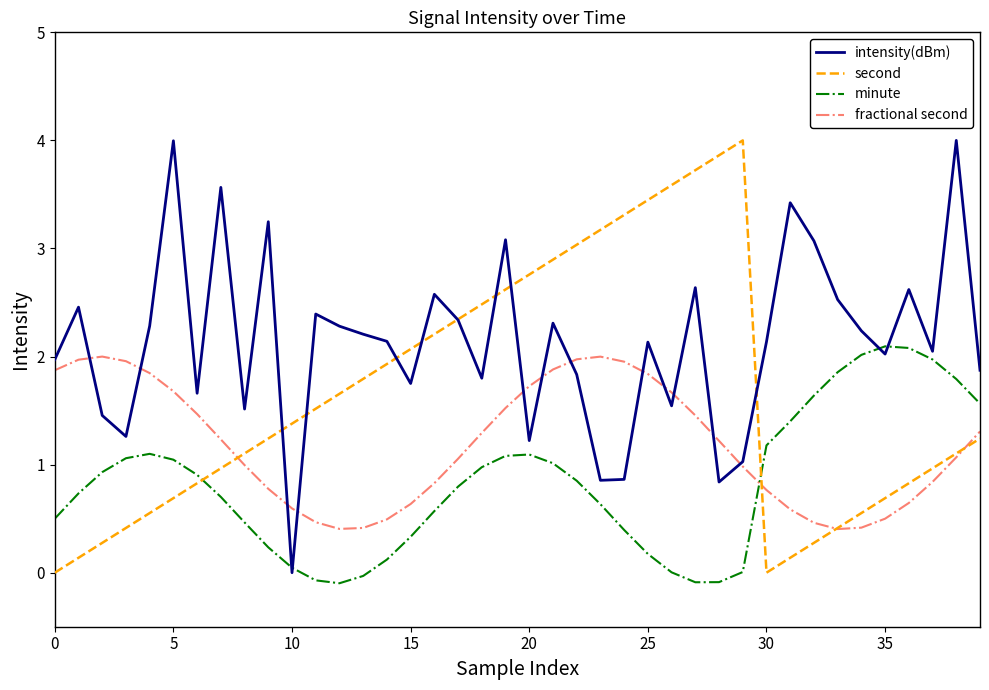

List the series in order of their overall mean, lowest first.

minute, fractional second, second, intensity(dBm)